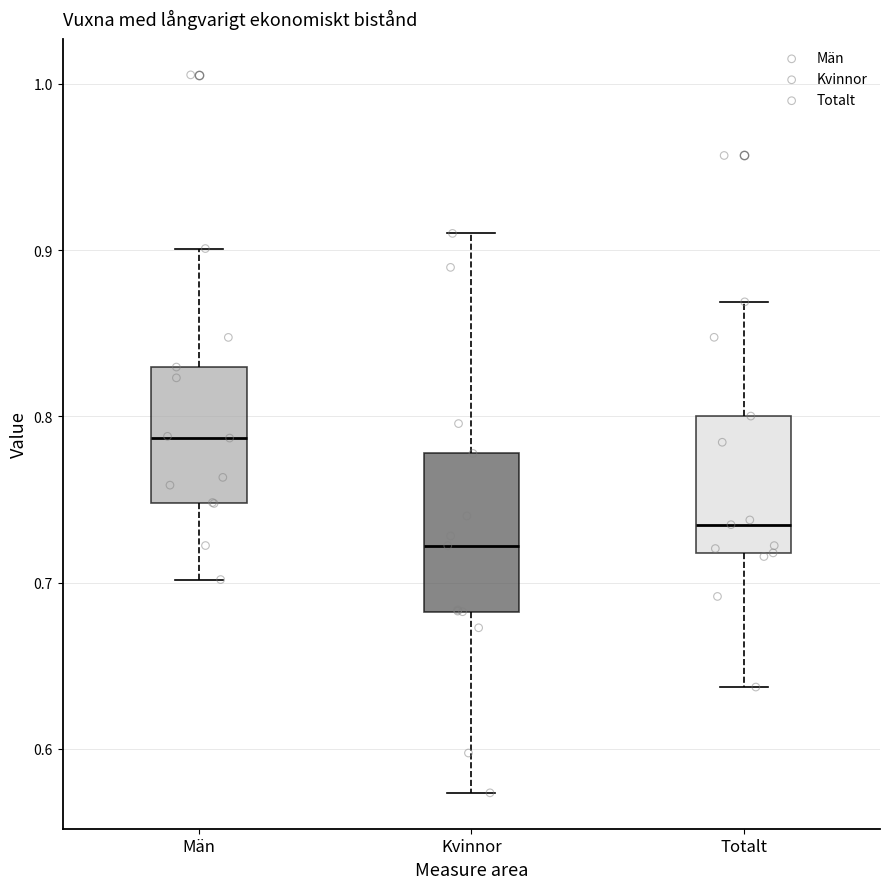

Which box's median line is the highest?

Män